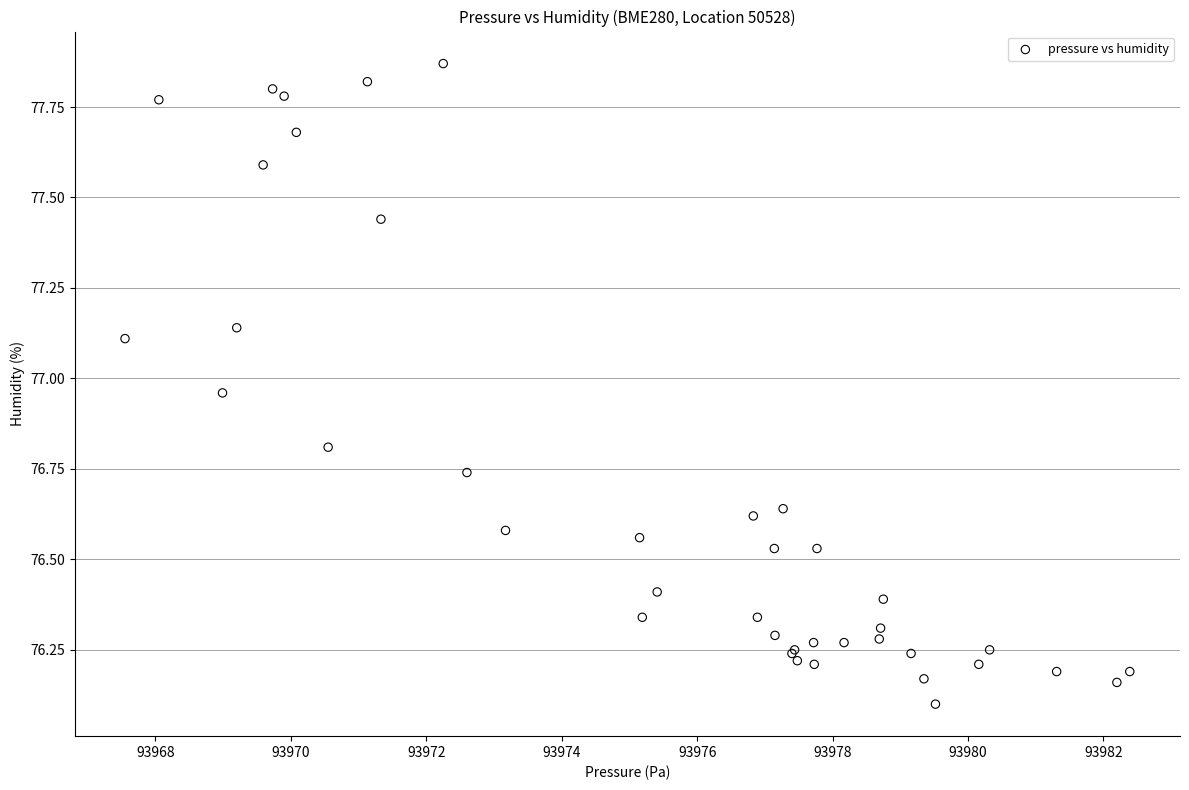

What Y value in the scatter plot is closest to 76?

76.1